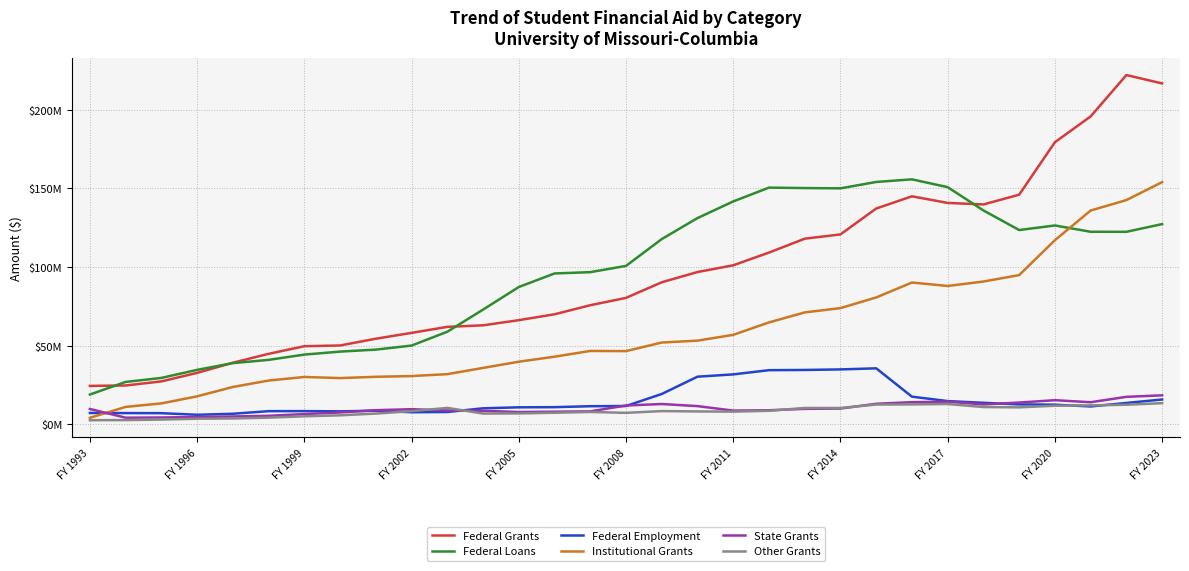

Which series has the widest spread of values?

Federal Grants